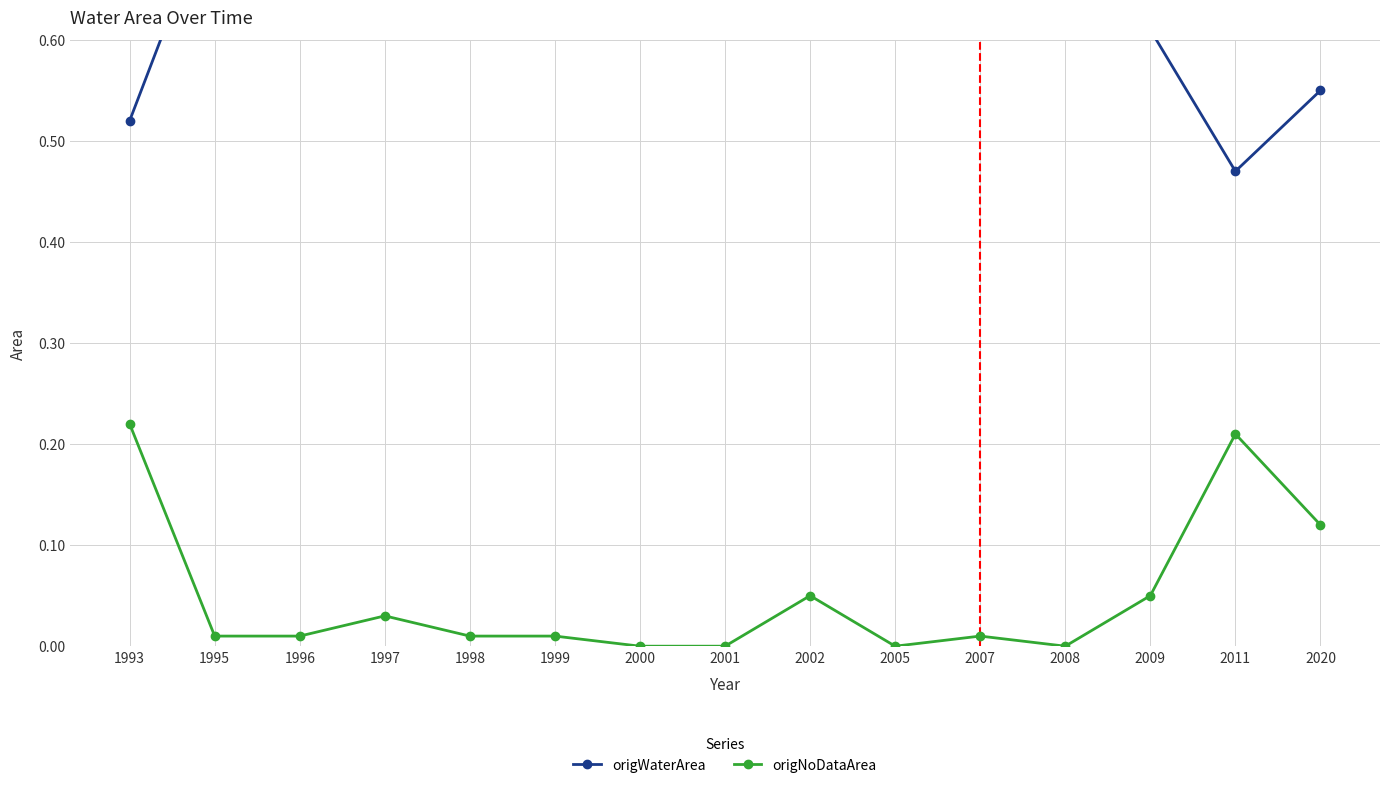

What is the sum of the origWaterArea values at 2008 and 2007?

1.3